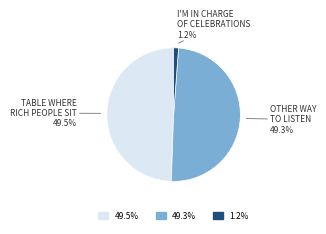

Is there any slice that represents more than half of the pie?

No